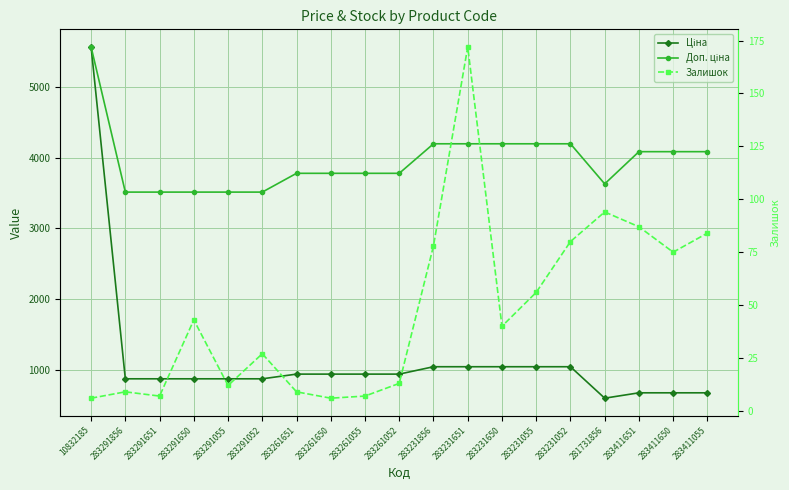

Which series has the largest total across all categories?

Доп. ціна